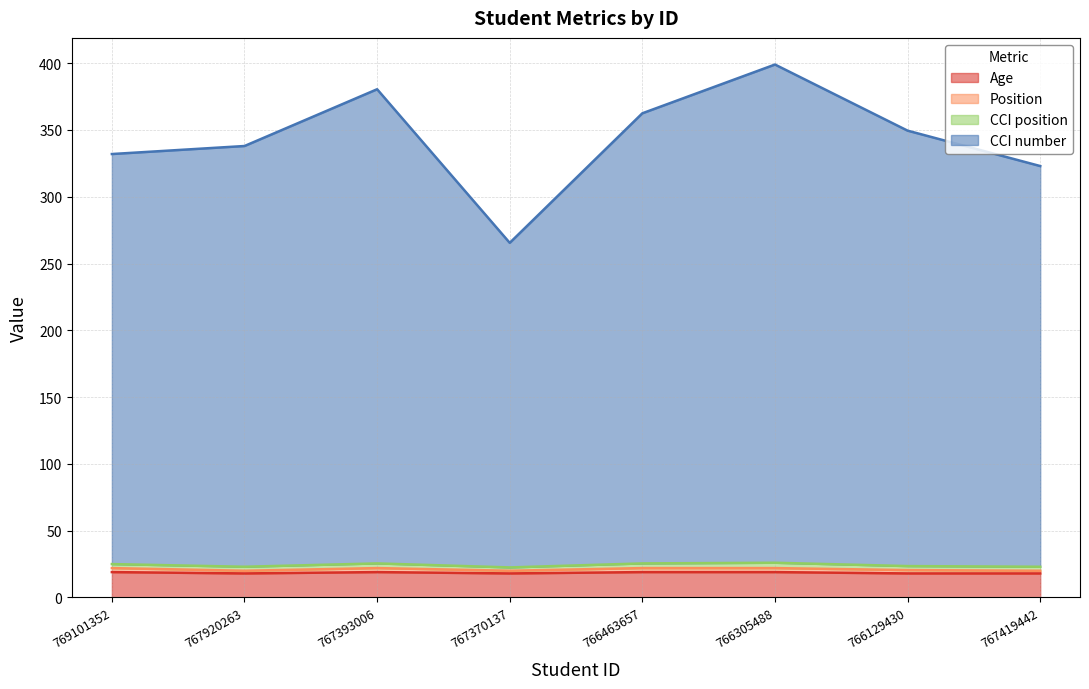

True or false: Age and Position cross at least once.

False